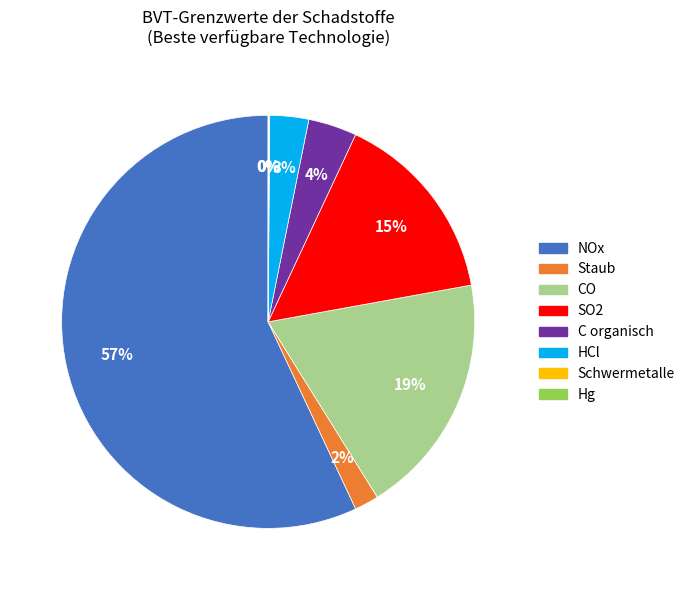

To the nearest percent, what is the difference between the largest and smallest slice percentages?

57%